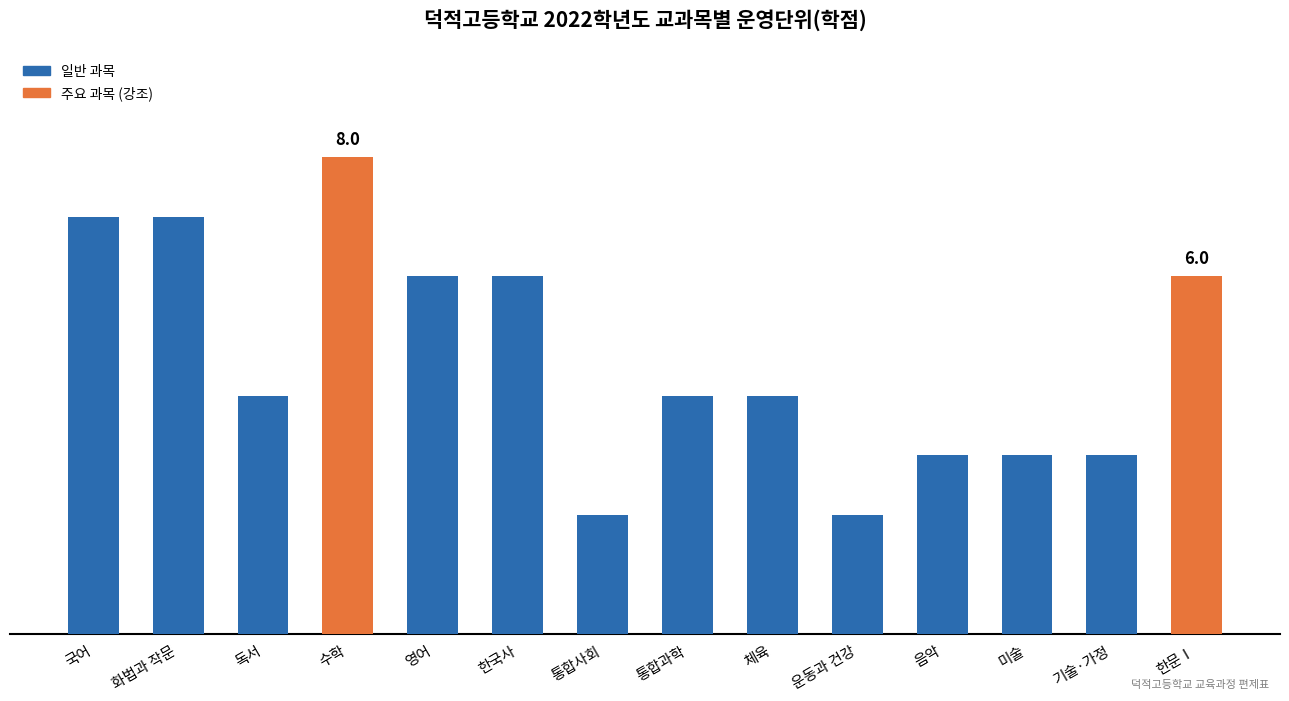

Rank the categories by value from lowest to highest.

통합사회, 운동과 건강, 음악, 미술, 기술·가정, 독서, 통합과학, 체육, 영어, 한국사, 한문Ⅰ, 국어, 화법과 작문, 수학